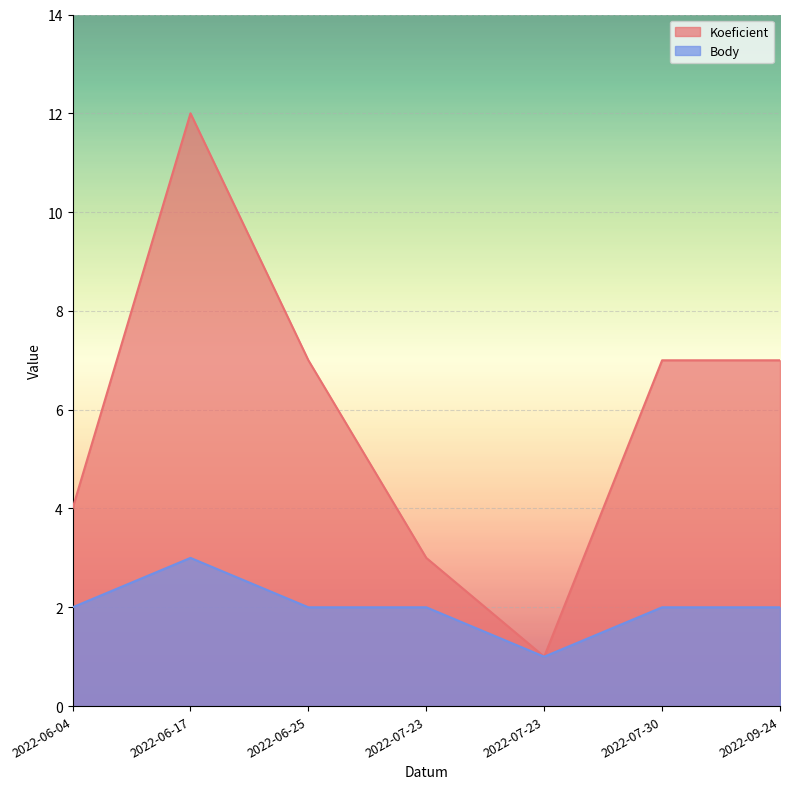

What is the sum of all Body values?

14